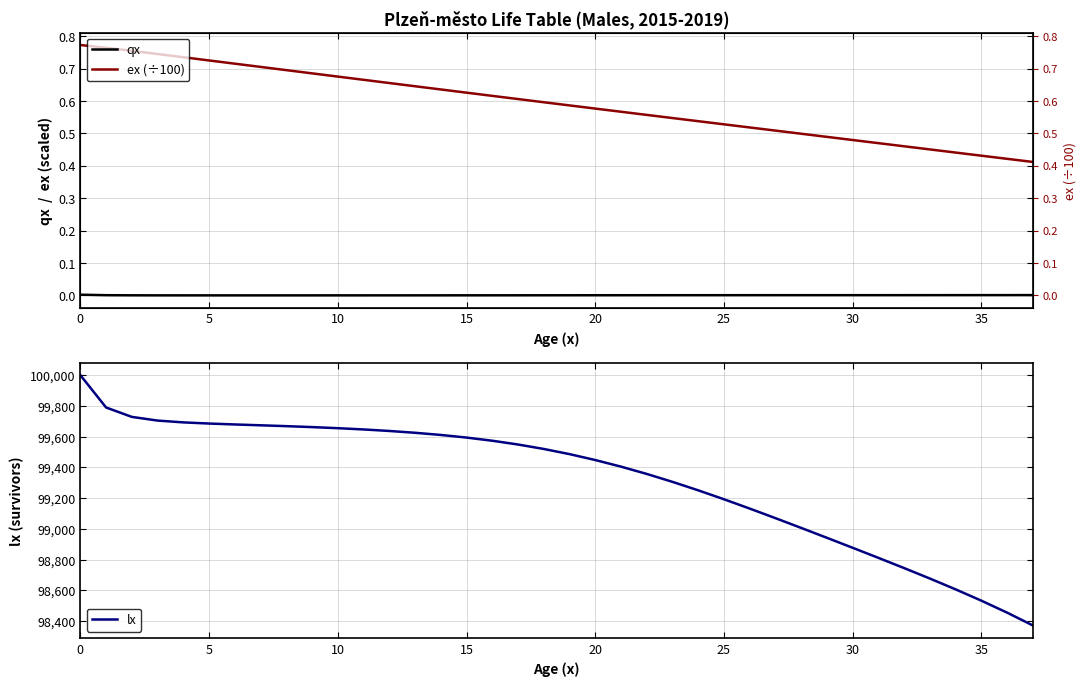

What is the label of the 24th point from the right?

14